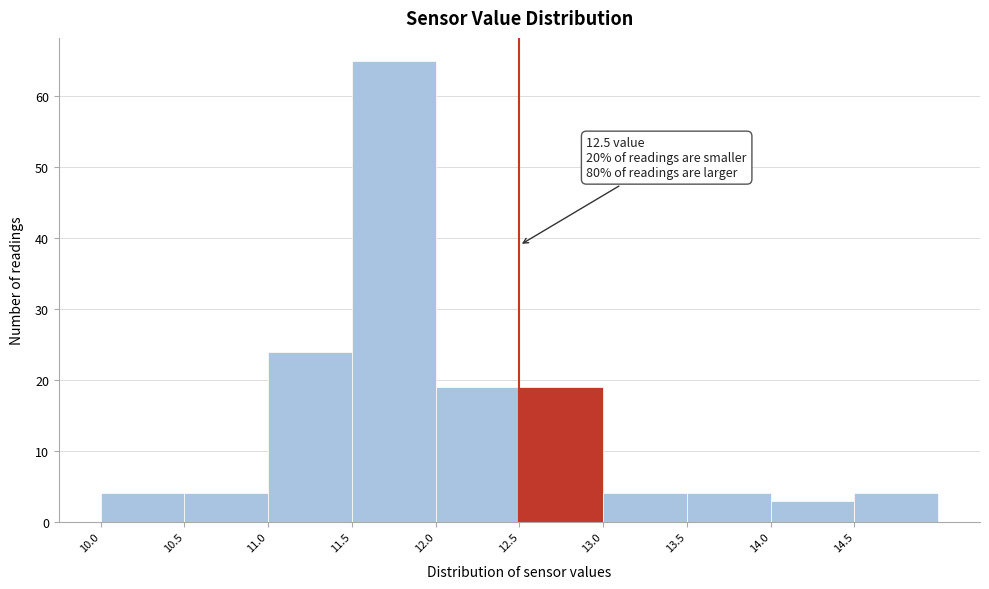

Over which range of the x-axis is the bar tallest?

11.5 to 12.0